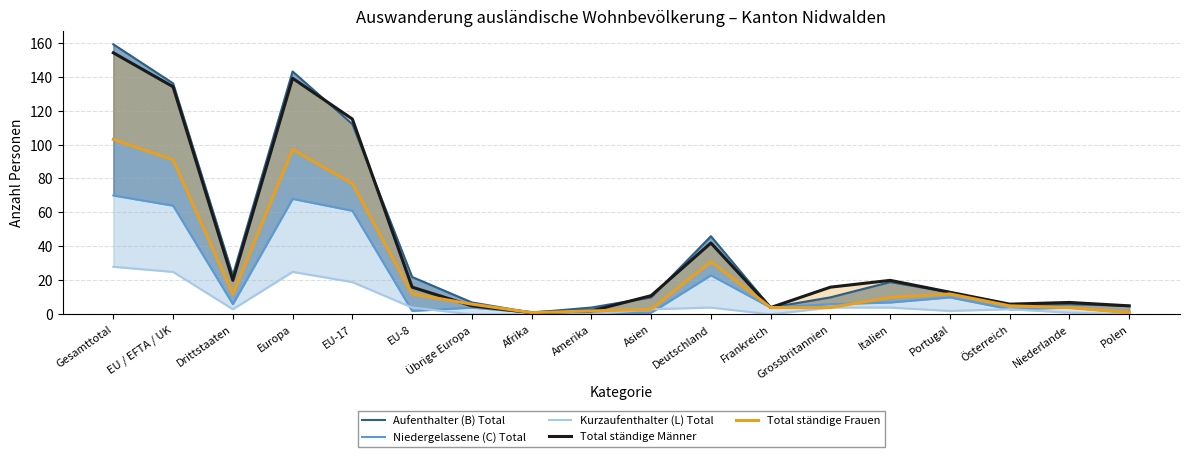

How many interior local valleys does the Aufenthalter (B) Total series have?

4